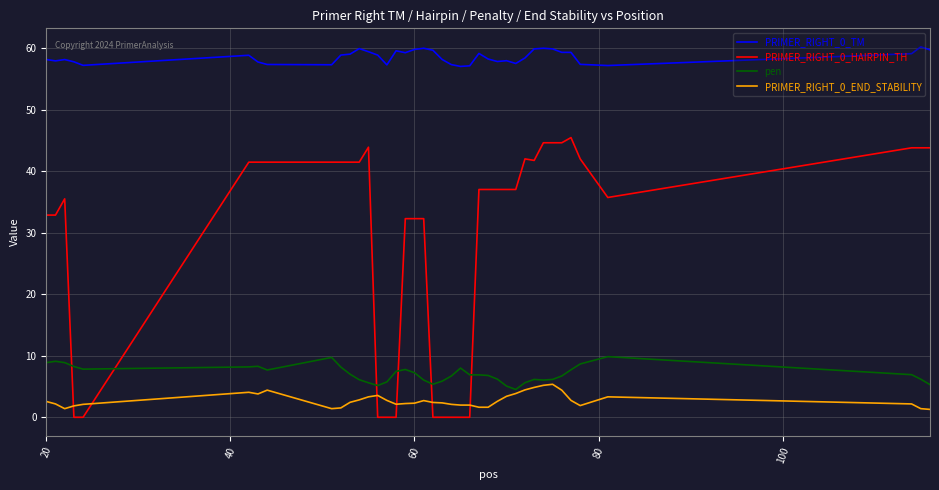

What is the difference between the maximum and minimum values in the PRIMER_RIGHT_0_TM series?

3.2